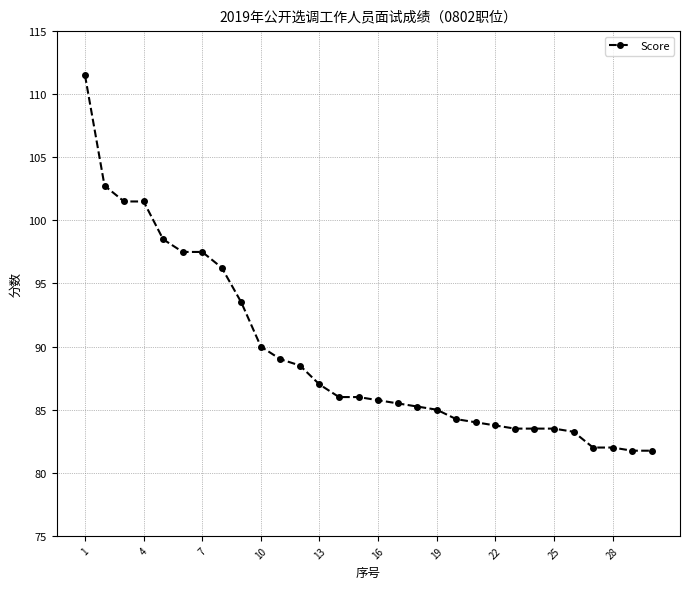

What is the average value?

89.4